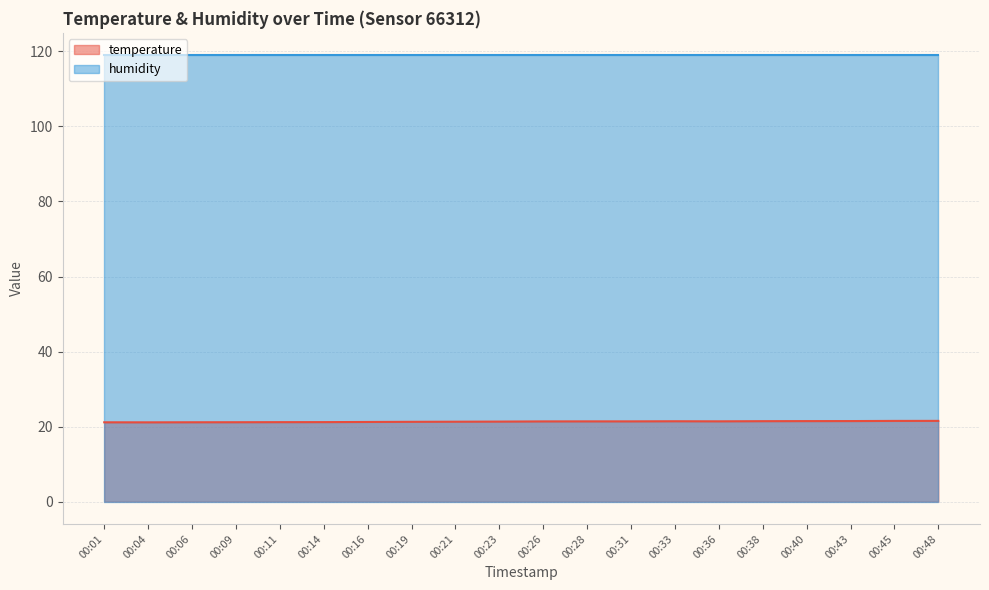

What is the sum of all values?

426.5